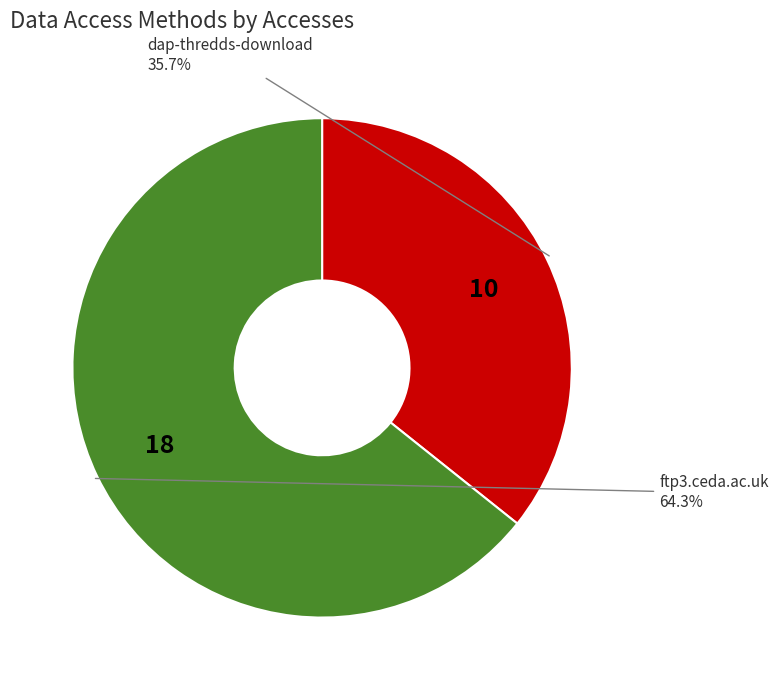

Does any single category account for the majority?

Yes